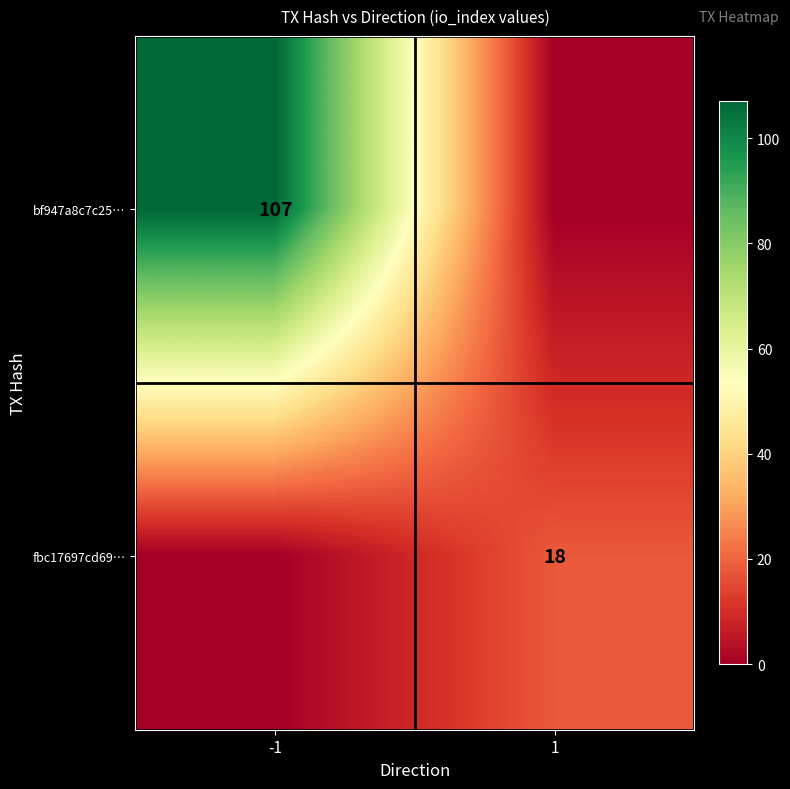

Is the value of fbc17697cd69… at 1 greater than the value of bf947a8c7c25… at -1?

No